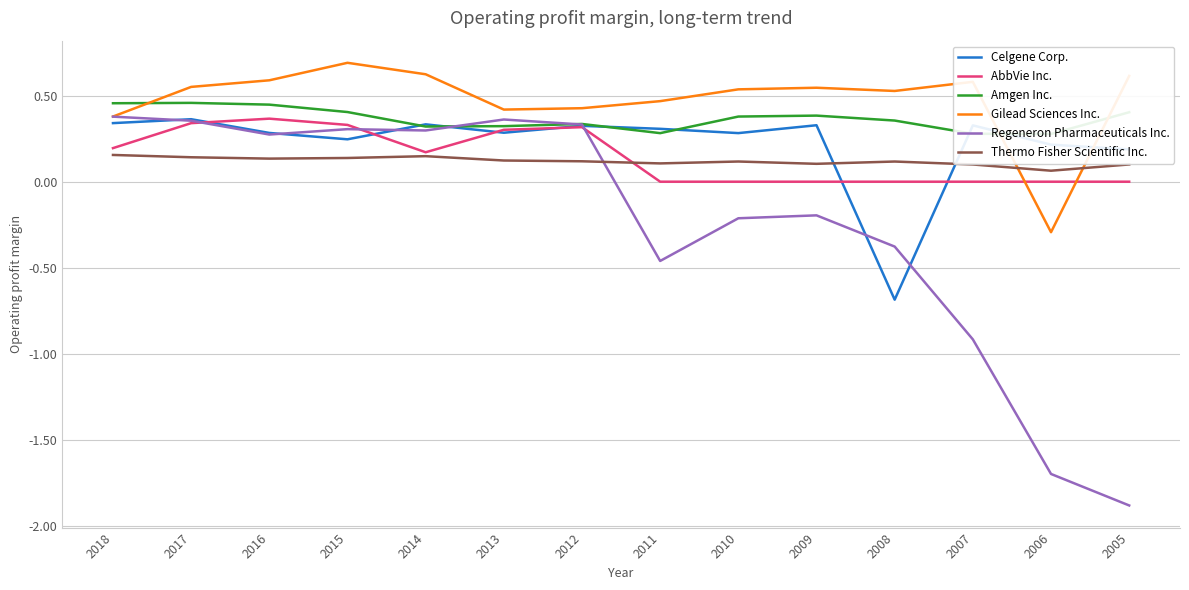

What are all the series names shown in the legend?

Celgene Corp., AbbVie Inc., Amgen Inc., Gilead Sciences Inc., Regeneron Pharmaceuticals Inc., Thermo Fisher Scientific Inc.